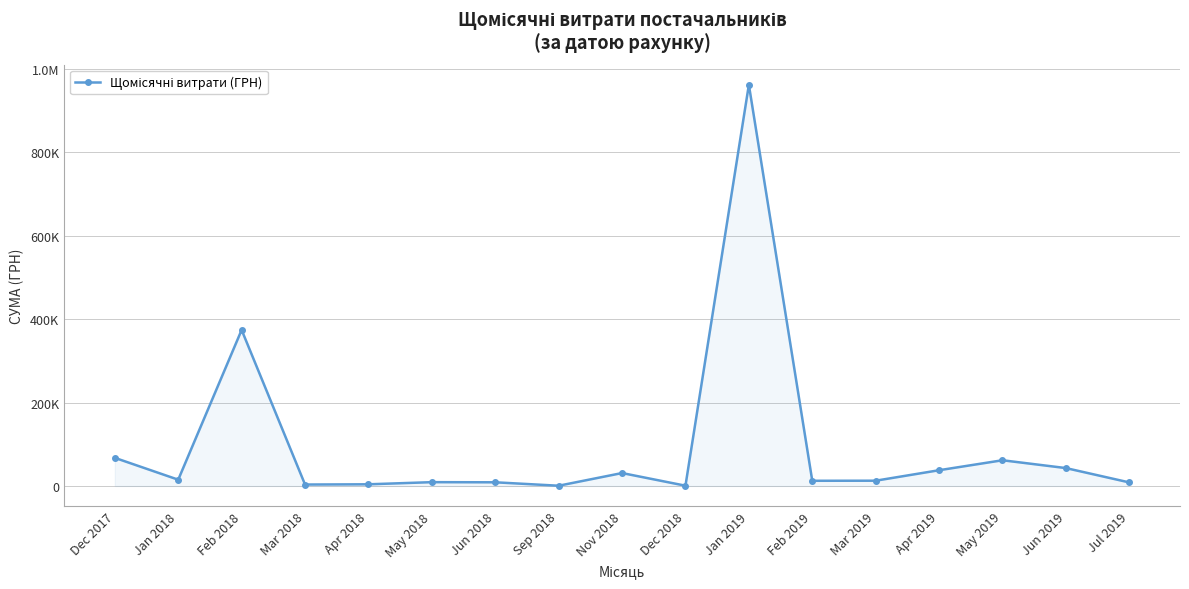

What is the change in value from Mar 2018 to Jun 2018?

+5361.3